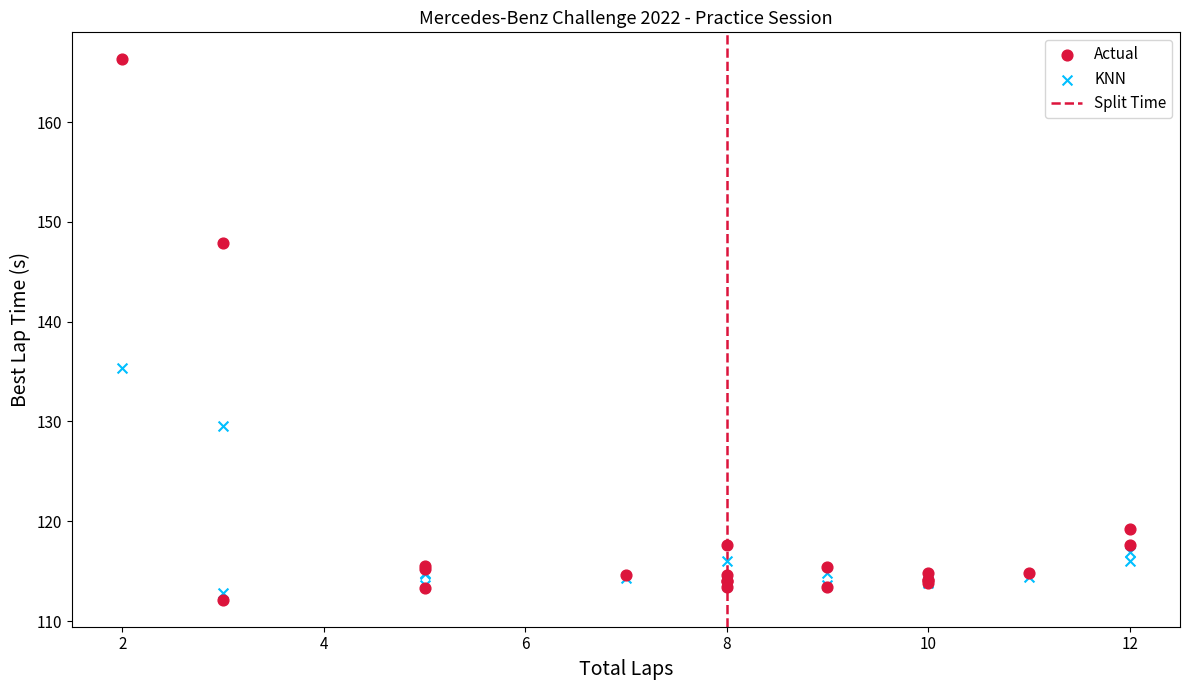

What is the X range (max minus min) for the scatter plot?

10.0